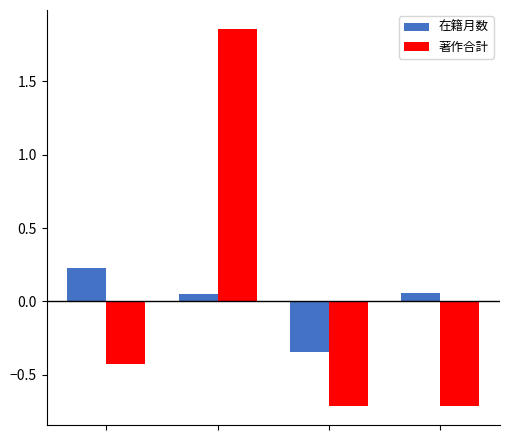

What is the difference between the maximum and minimum values in the 著作合計 series?

2.6